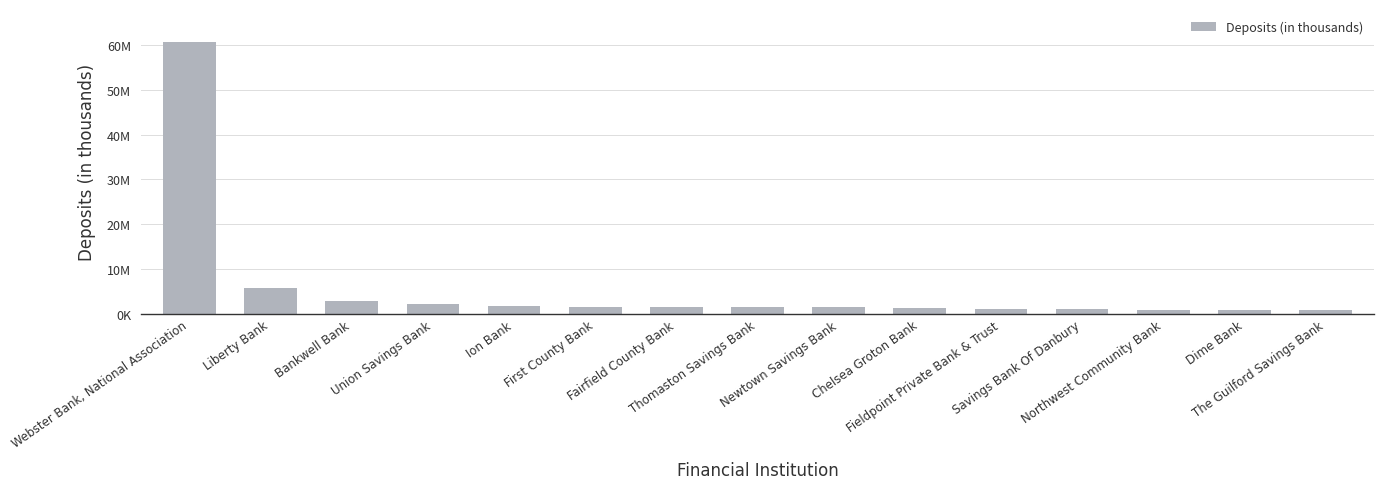

Is it true that the value at The Guilford Savings Bank is 1220169?

False